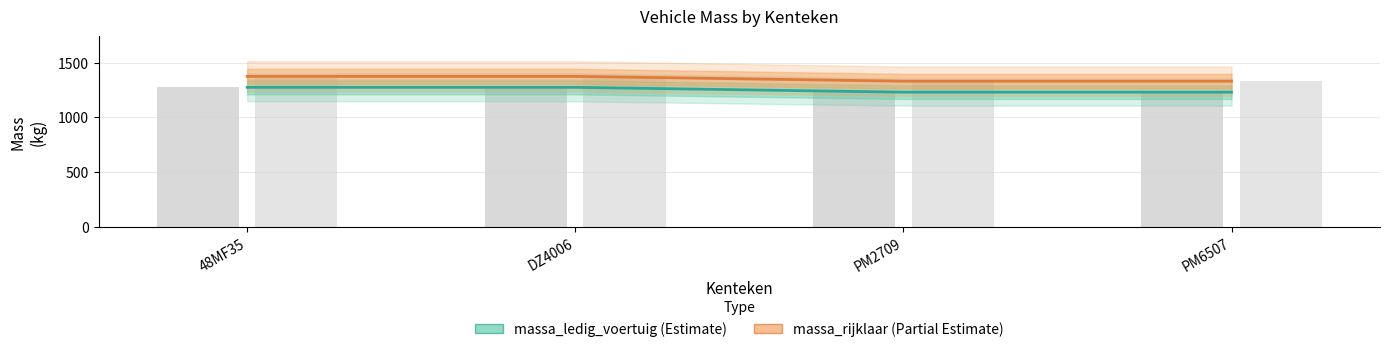

Between 48MF35 and PM6507, which is larger?

48MF35